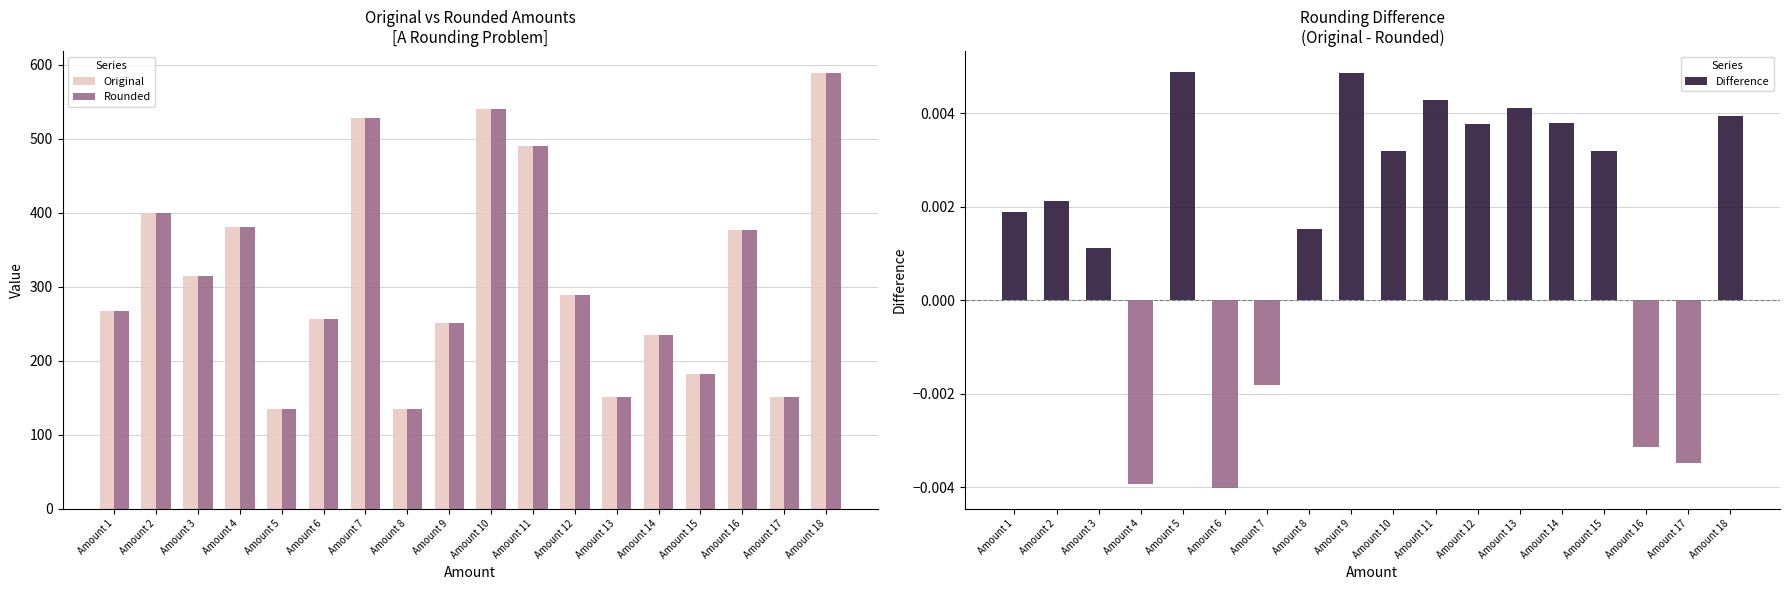

The Rounded series shows 251.5 at Amount 9. True or false?

True